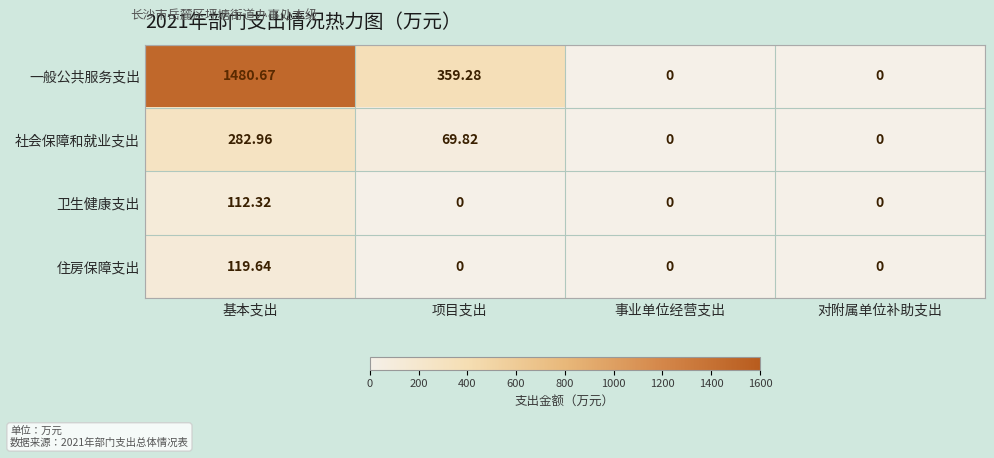

Which series has the largest total across all categories?

一般公共服务支出